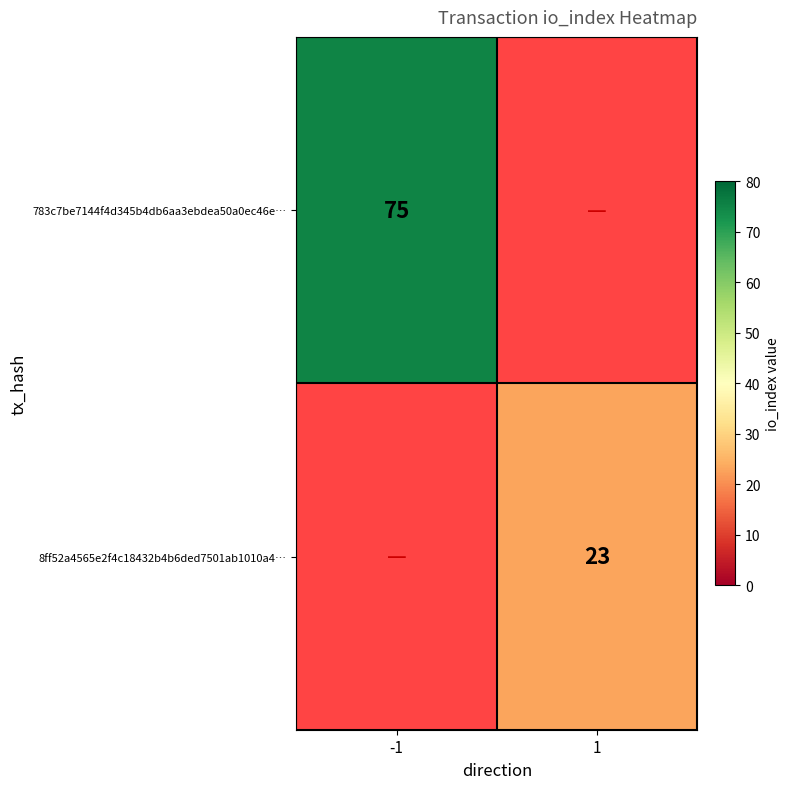

Is the value of 783c7be7144f4d345b4db6aa3ebdea50a0ec46e… at -1 greater than the value of 8ff52a4565e2f4c18432b4b6ded7501ab1010a4… at 1?

Yes